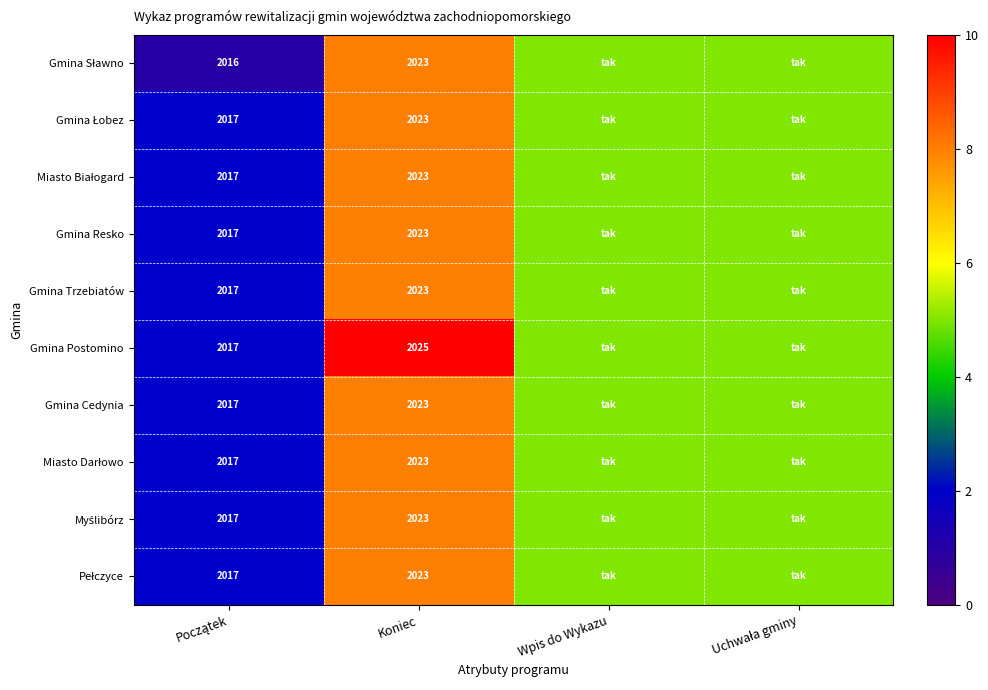

Which category has the highest value across all series?

Koniec